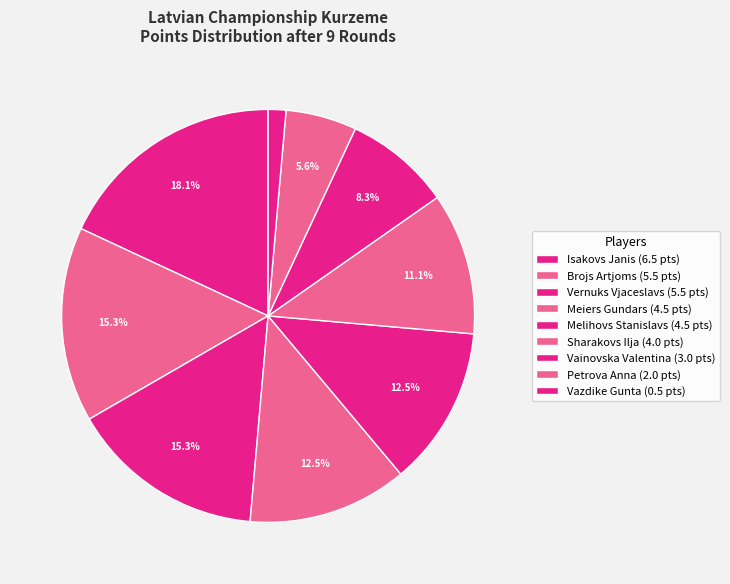

True or false: Brojs Artjoms accounts for 28% of the total.

False